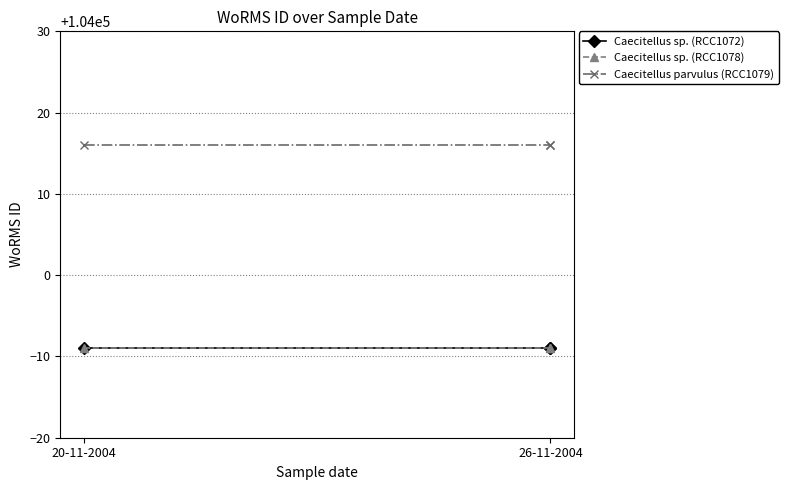

At which label does Caecitellus parvulus (RCC1079) reach its minimum?

20-11-2004